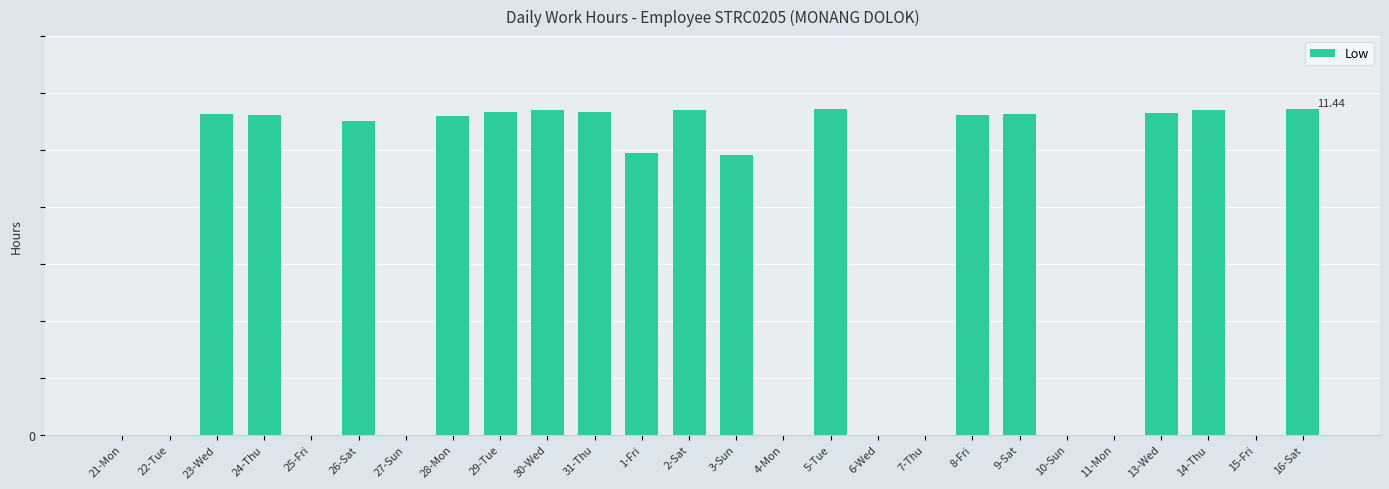

Are the bars horizontal?

No